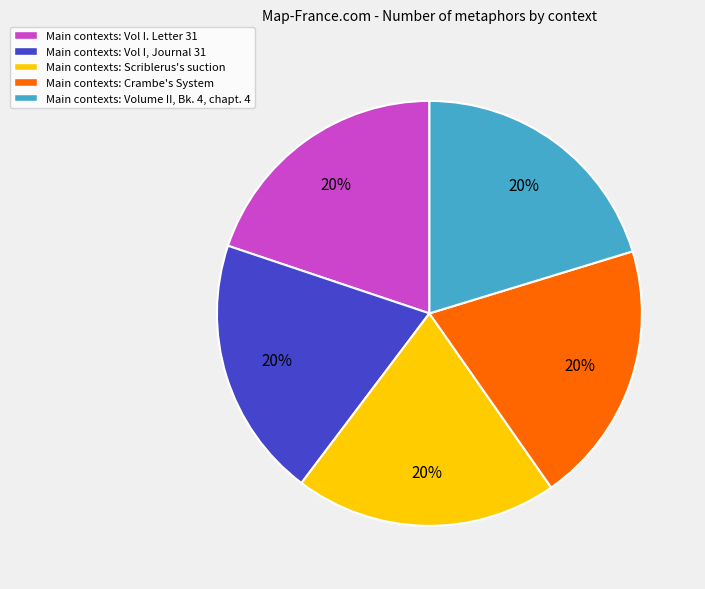

To the nearest percent, what is the combined percentage of Main contexts: Scriblerus's suction and Main contexts: Volume II, Bk. 4, chapt. 4?

40%